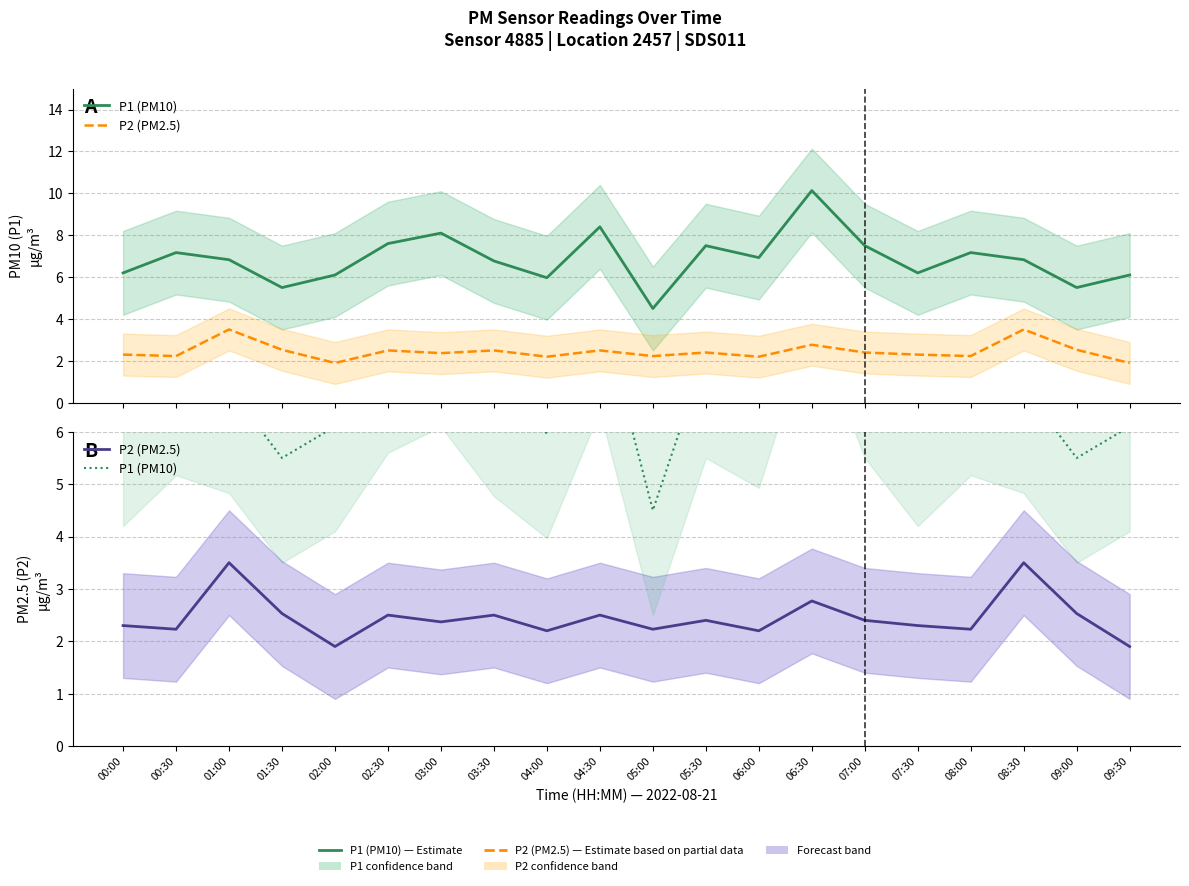

Rank the series at 05:00 from lowest to highest value.

P2 (PM2.5), P1 (PM10)